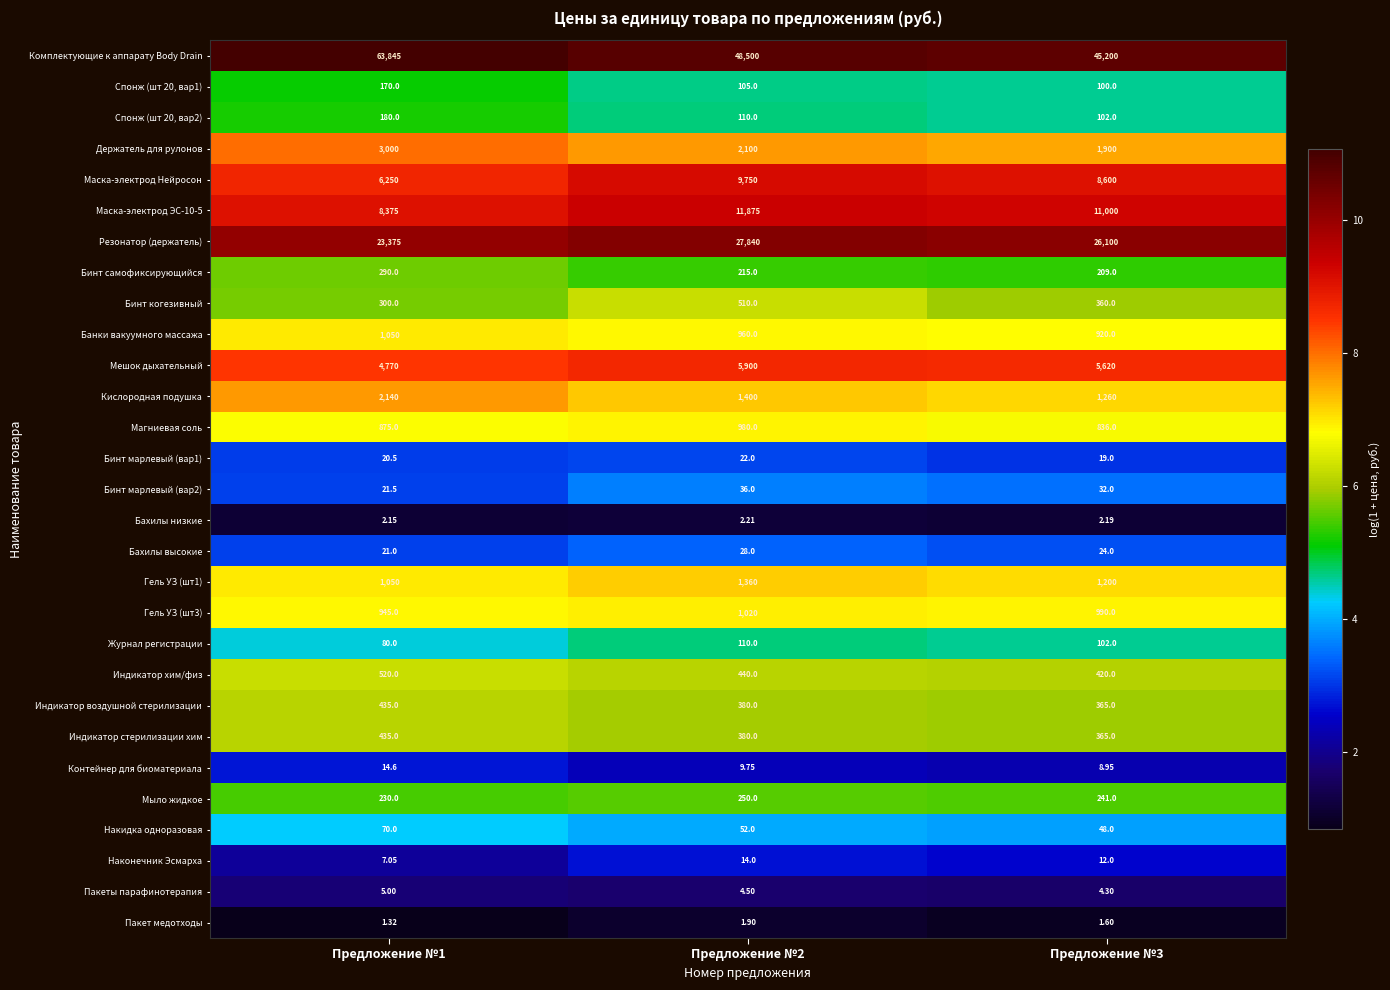

Is the value of Индикатор хим/физ at Предложение №3 greater than the value of Кислородная подушка at Предложение №3?

No